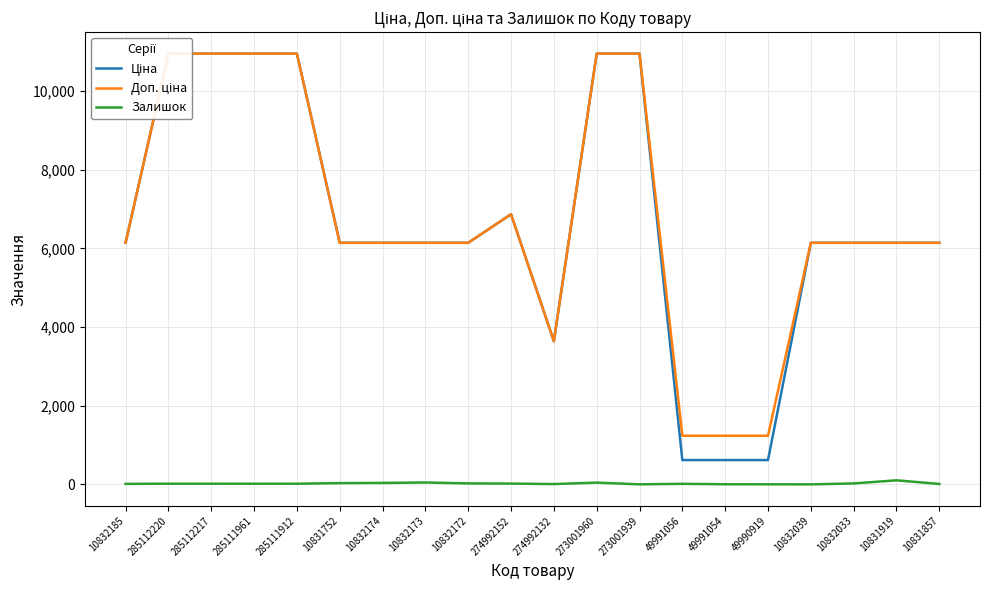

True or false: Залишок has more than 2 interior local peaks.

True